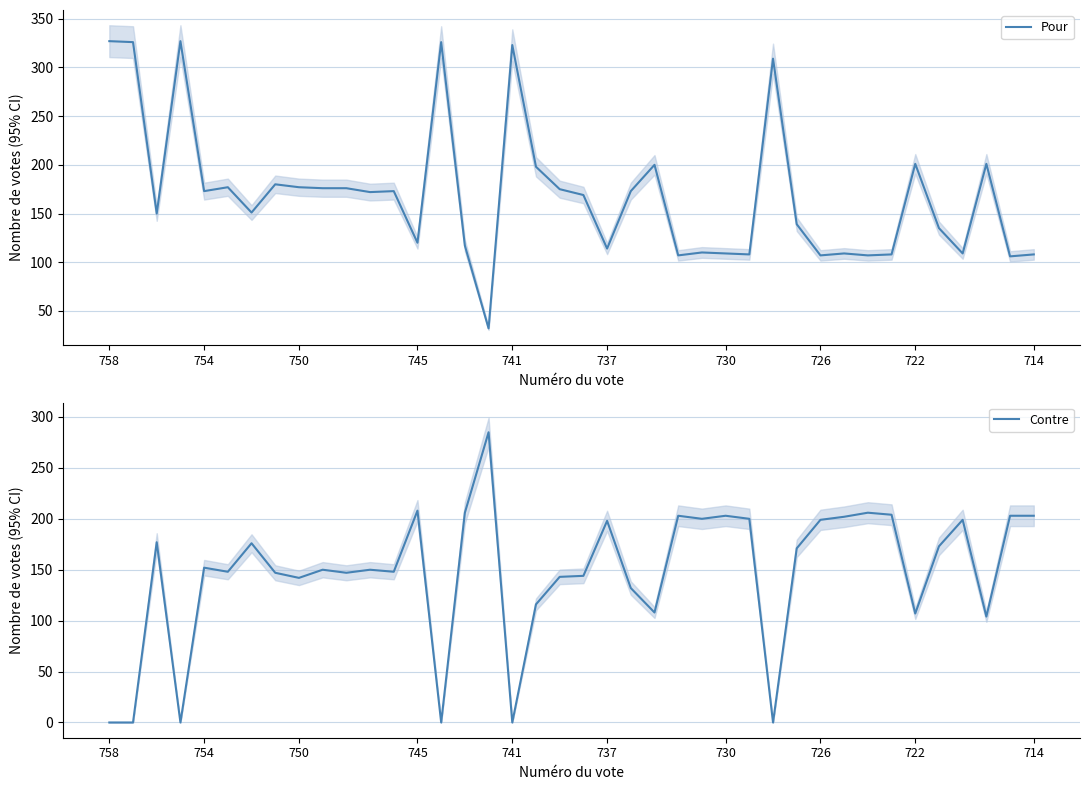

List the series in order of their overall mean, lowest first.

Contre, Pour